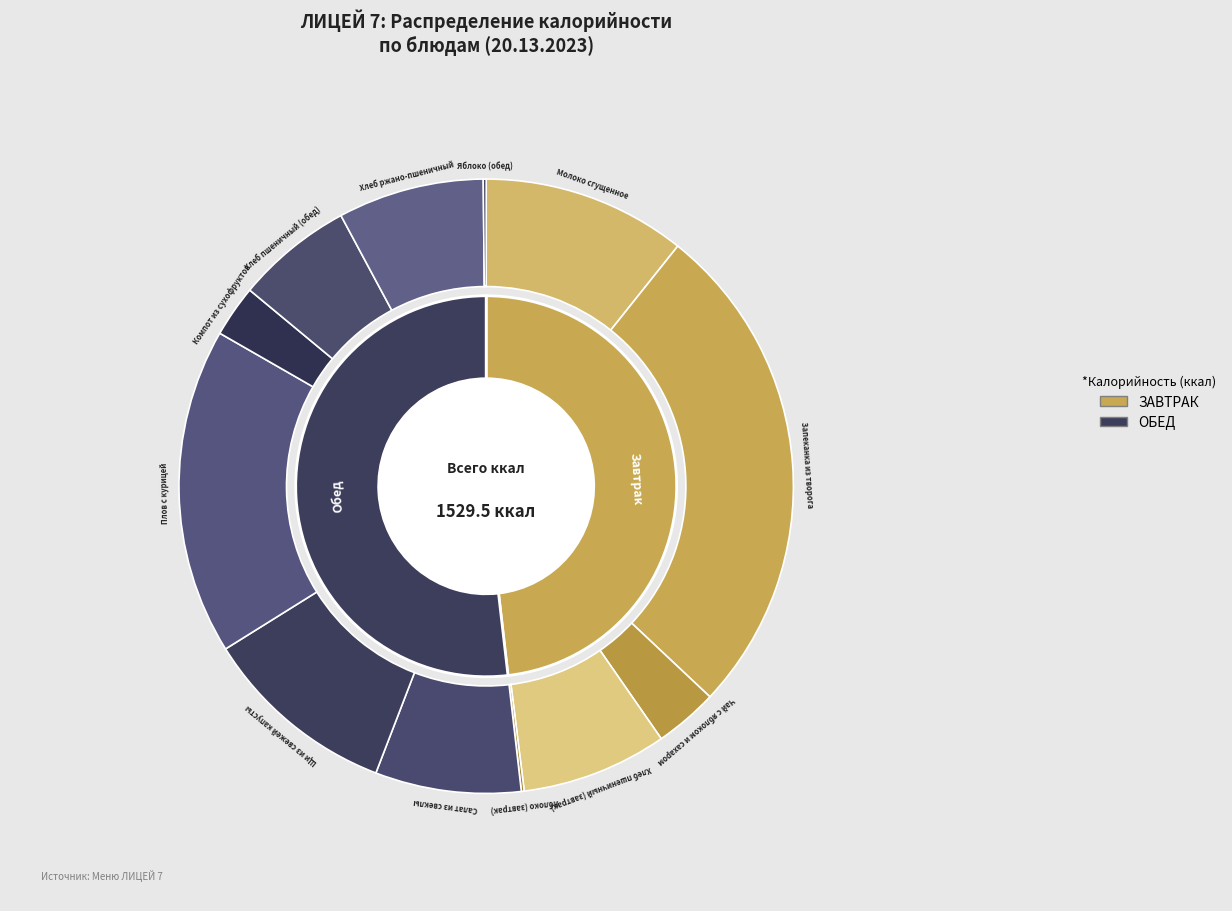

Which slice is the largest?

Запеканка из творога